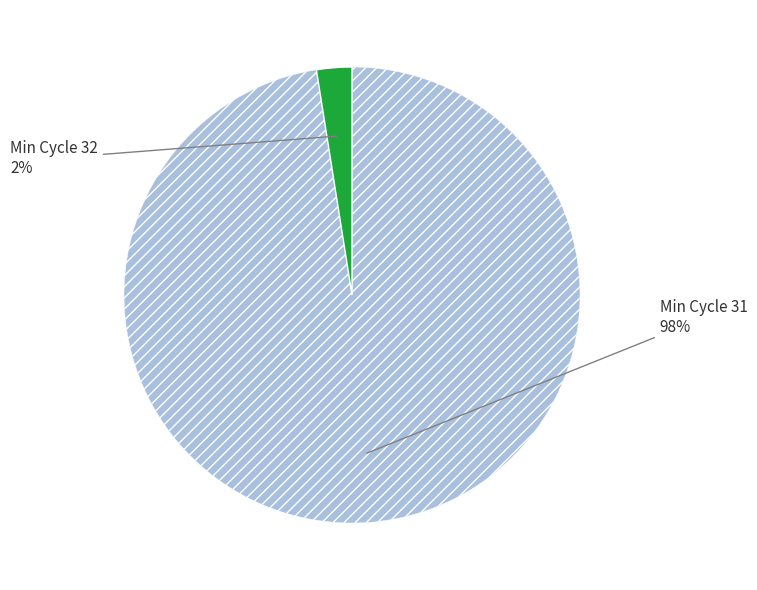

Is there any slice that represents more than half of the pie?

Yes